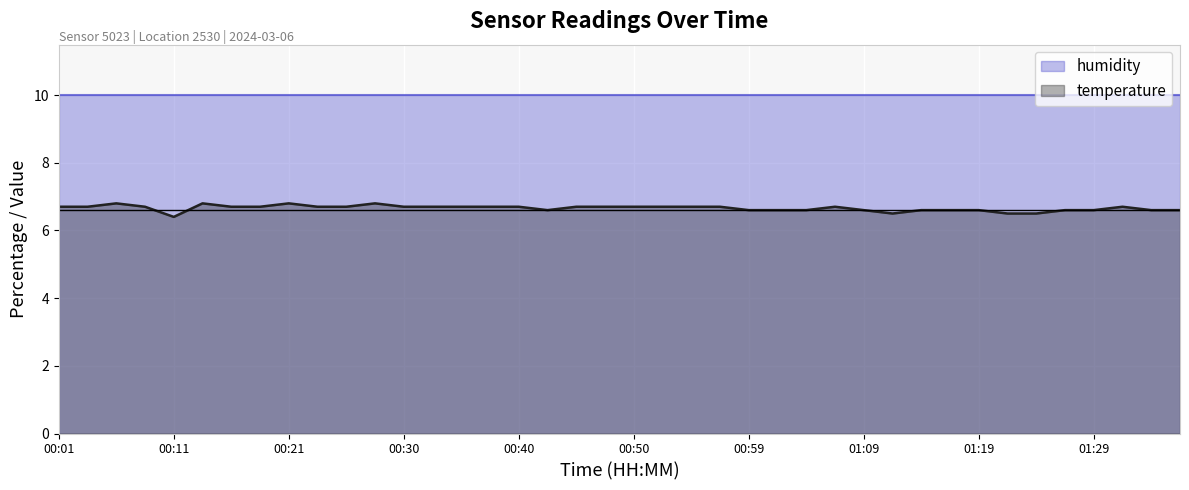

Where is temperature nearest to the value 6?

00:11